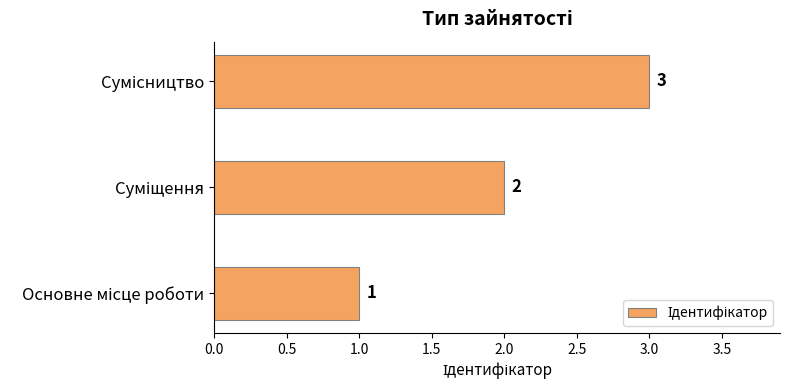

What is the sum of all values?

6